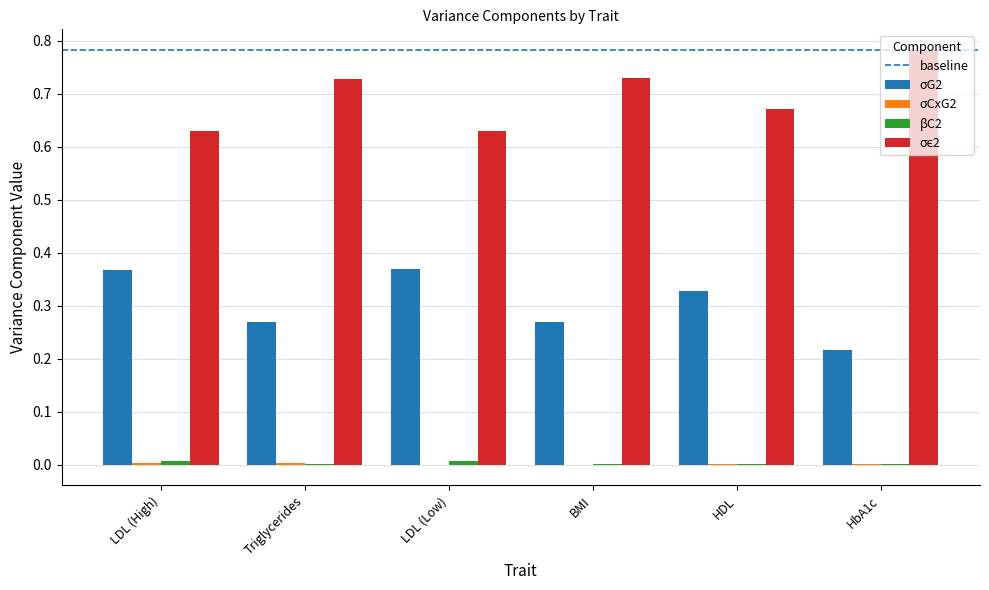

True or false: σG2 has a value of 0.1 at HbA1c.

False